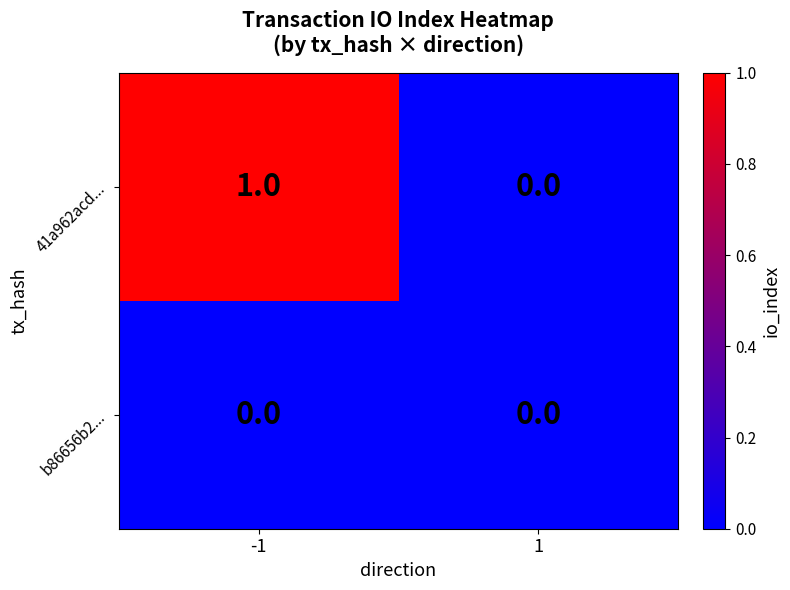

Rank the series by their average value, from highest to lowest.

41a962acd..., b86656b2...